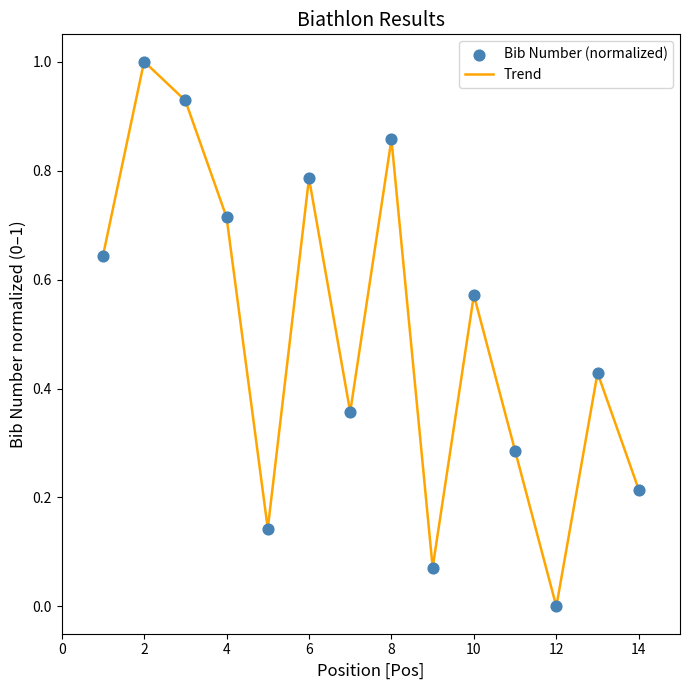

What is the difference between the maximum and minimum values?

1.0